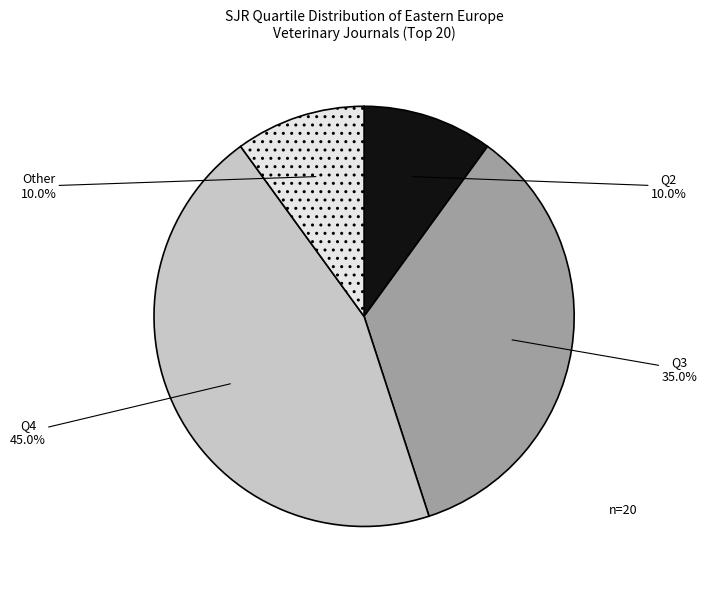

Count the number of slices in the pie.

4